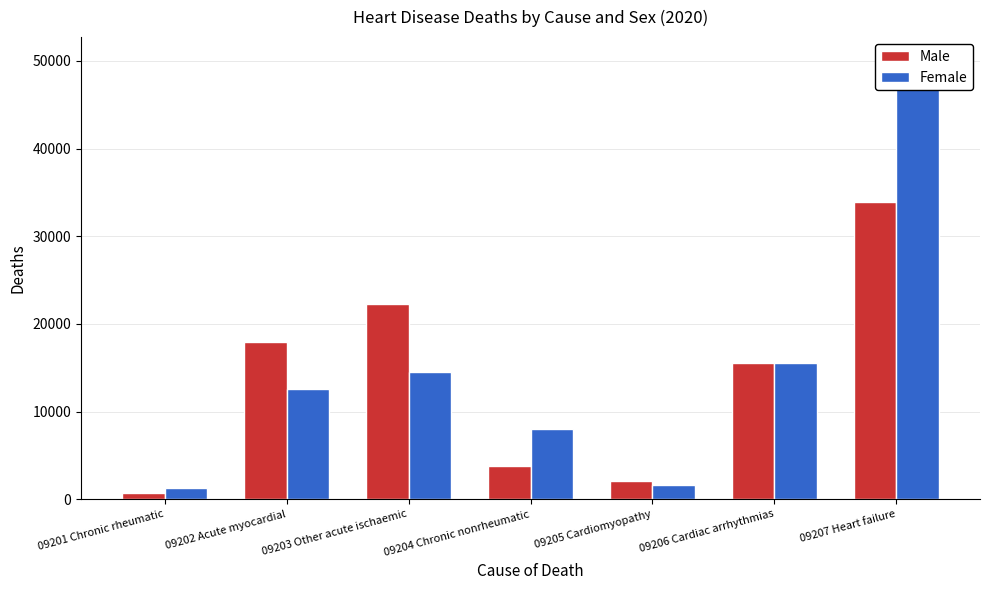

Rank the categories by Male value from lowest to highest.

09201 Chronic rheumatic, 09205 Cardiomyopathy, 09204 Chronic nonrheumatic, 09206 Cardiac arrhythmias, 09202 Acute myocardial, 09203 Other acute ischaemic, 09207 Heart failure